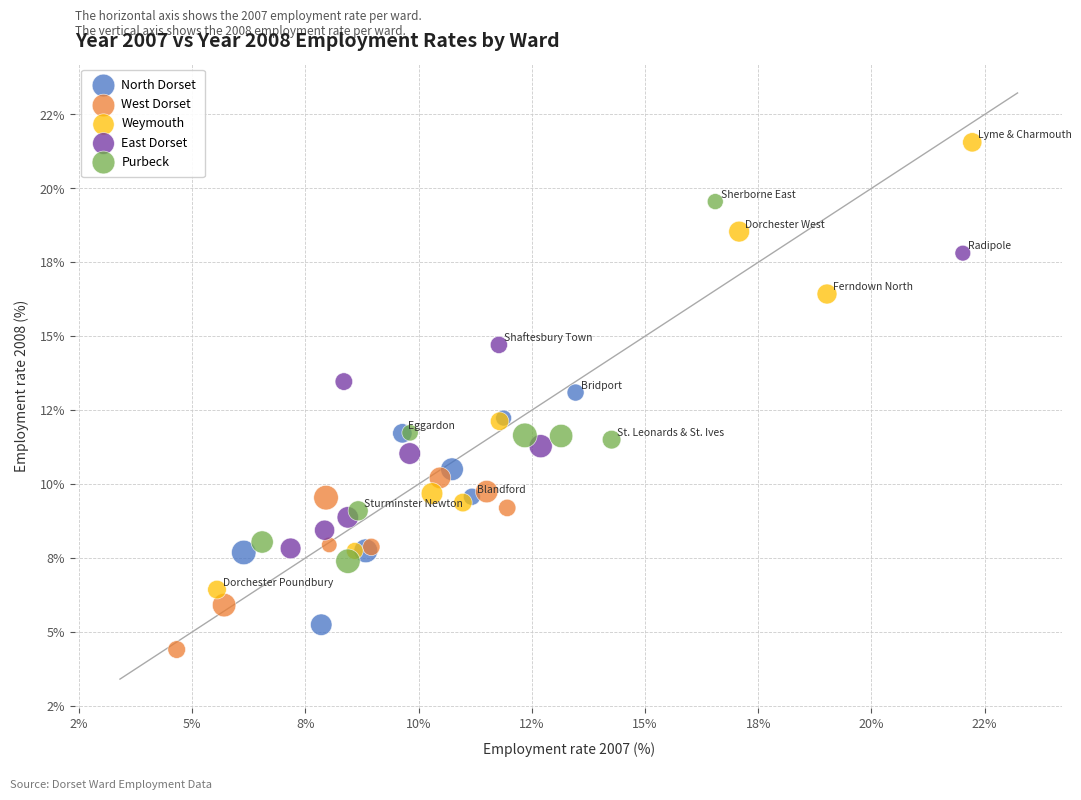

Which series contains the lowest Y value?

West Dorset